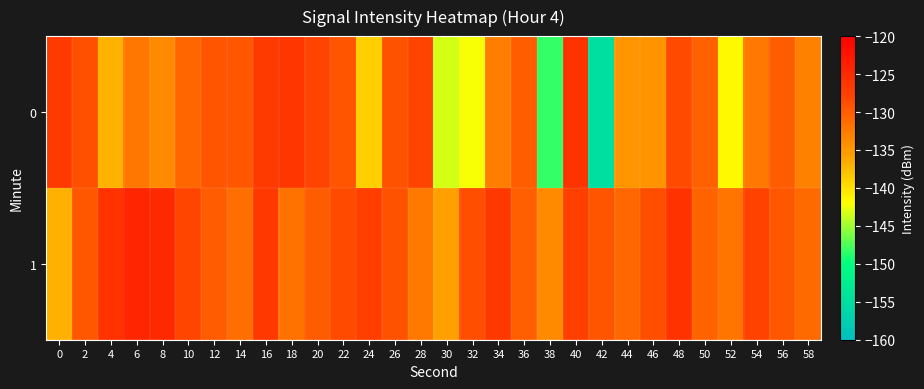

At how many categories does at least one series exceed -141?

30